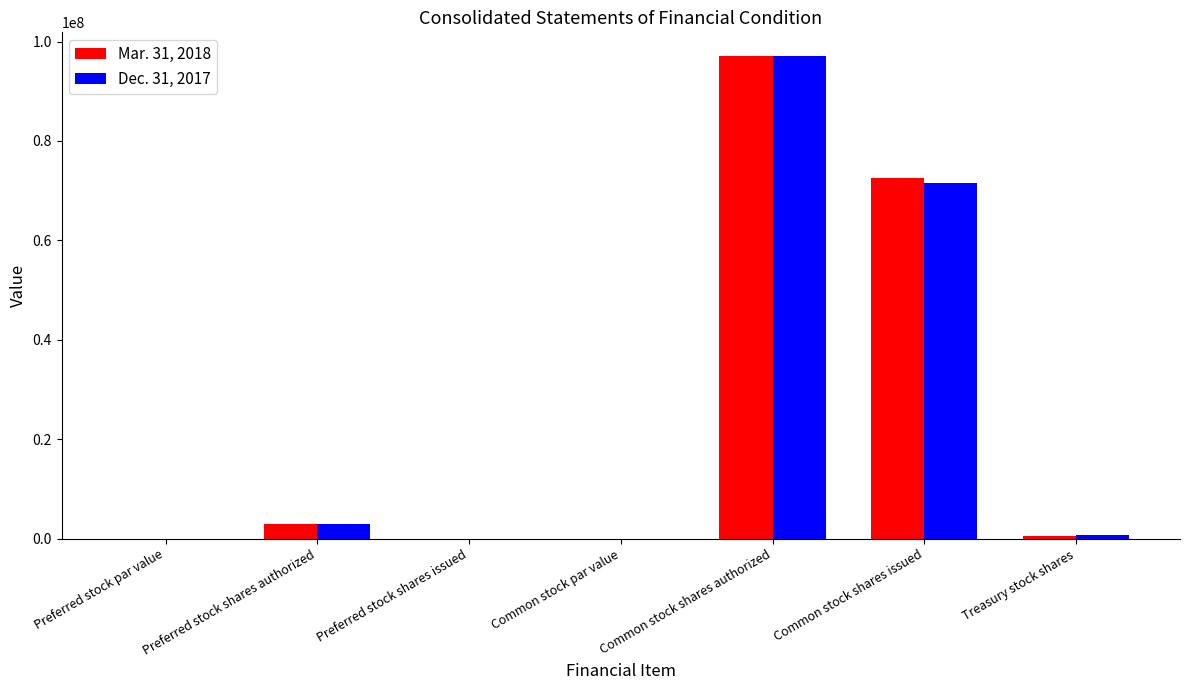

What is the sum of all Dec. 31, 2017 values?

172415289.2